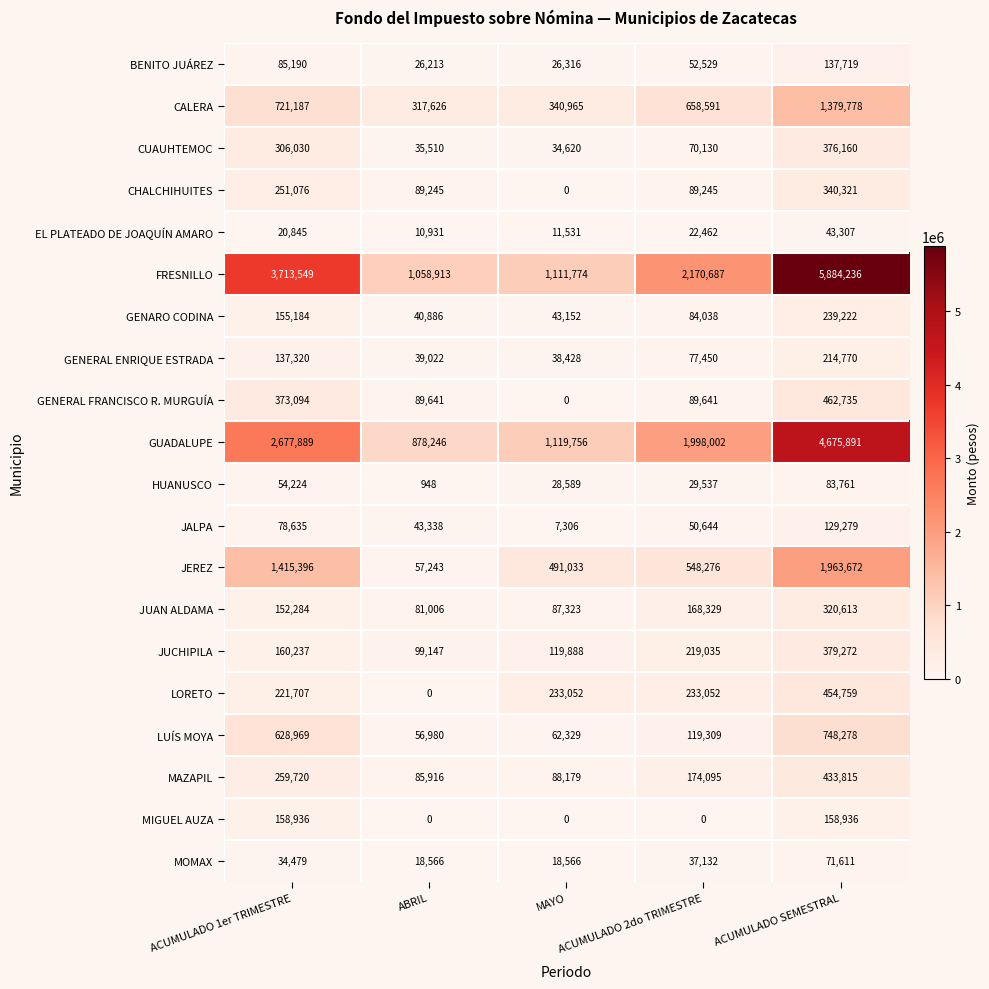

What is the difference between the highest and lowest values at ACUMULADO 2do TRIMESTRE?

2170687